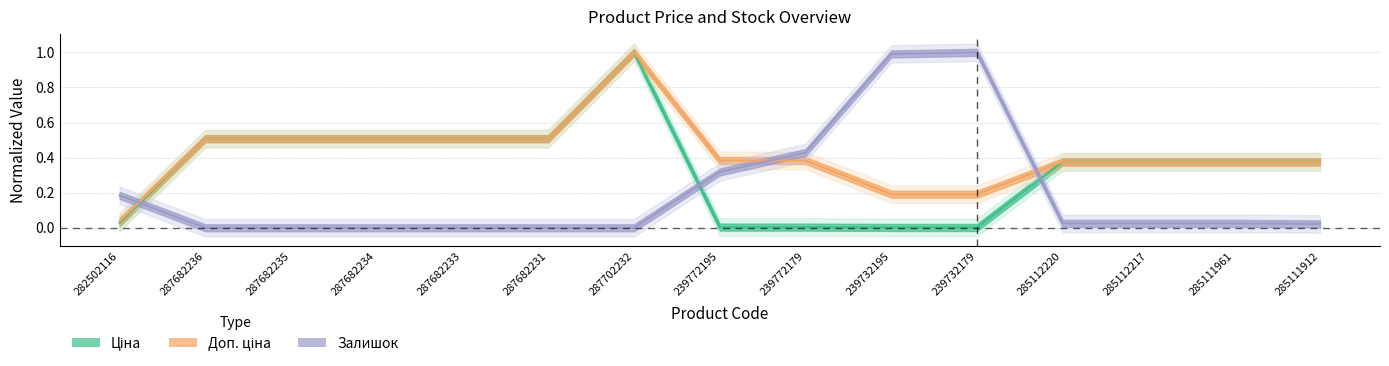

True or false: Доп. ціна and Ціна cross at least once.

False